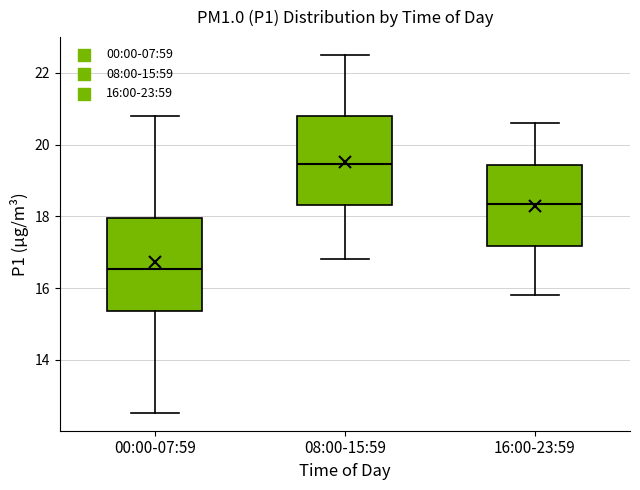

Which box has the lowest median line?

00:00-07:59